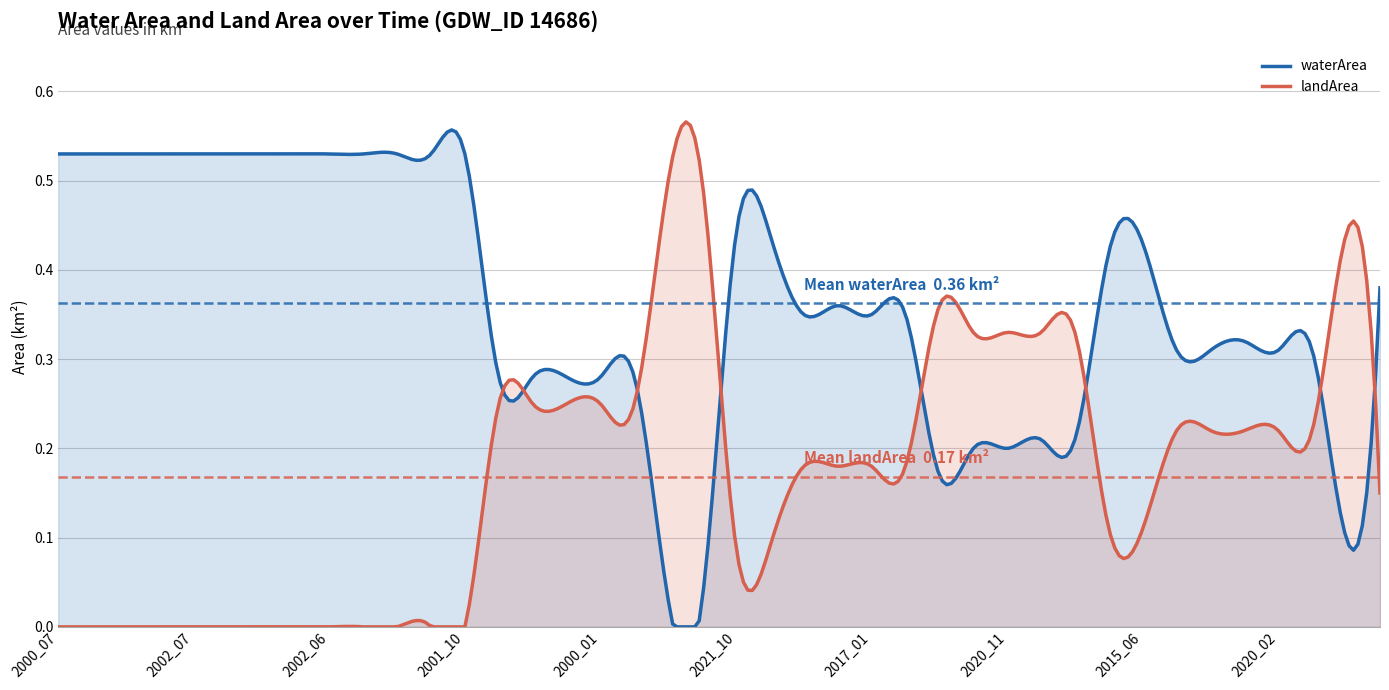

True or false: landArea has more than 2 points higher than both neighbors.

True